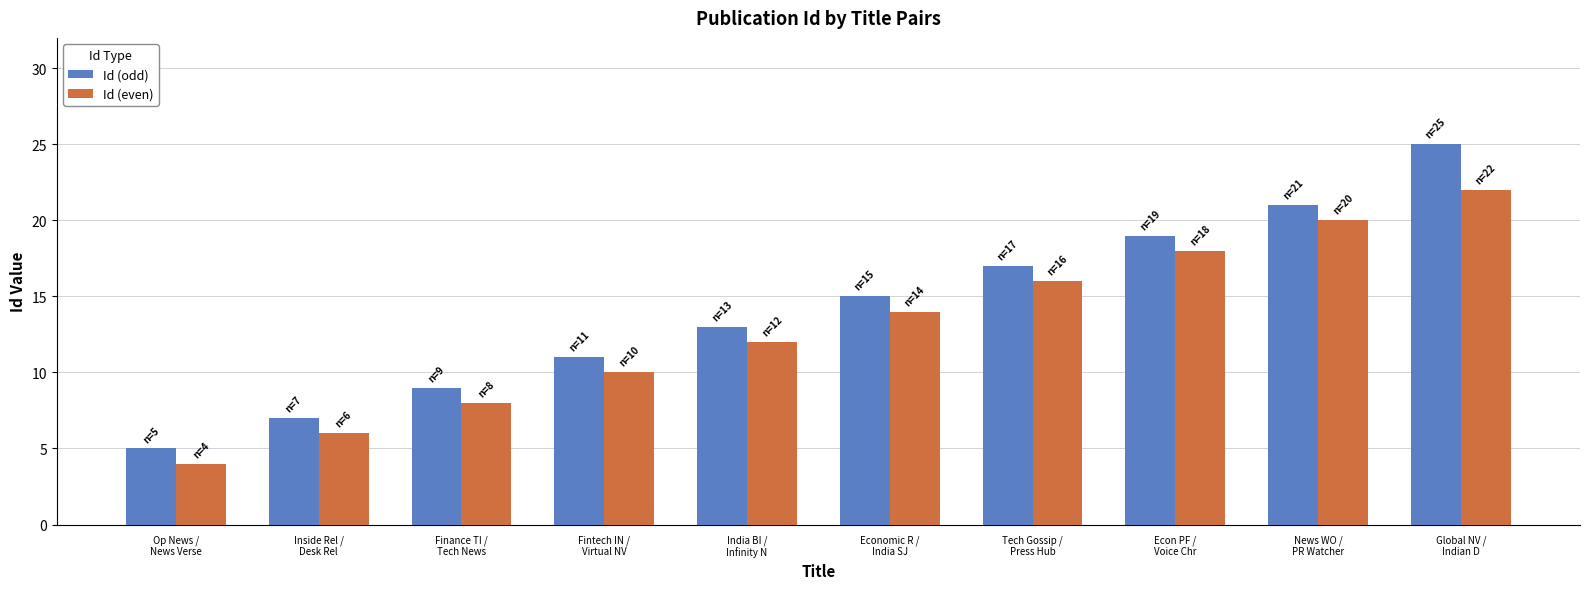

Rank the categories by Id (even) value from lowest to highest.

Op News /
News Verse, Inside Rel /
Desk Rel, Finance TI /
Tech News, Fintech IN /
Virtual NV, India BI /
Infinity N, Economic R /
India SJ, Tech Gossip /
Press Hub, Econ PF /
Voice Chr, News WO /
PR Watcher, Global NV /
Indian D